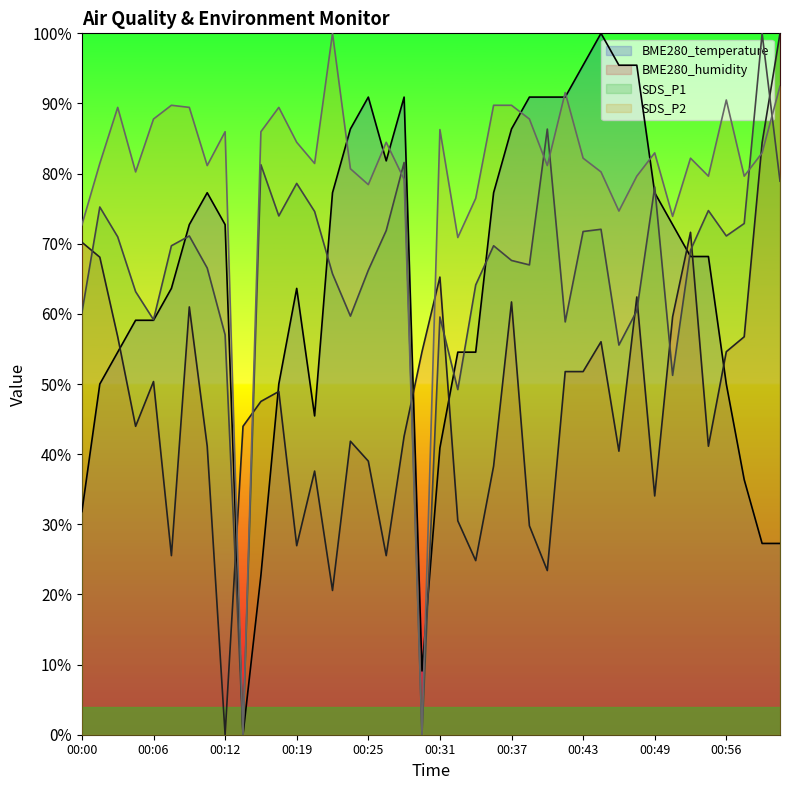

What is the total value across all series at 00:42?

293.1